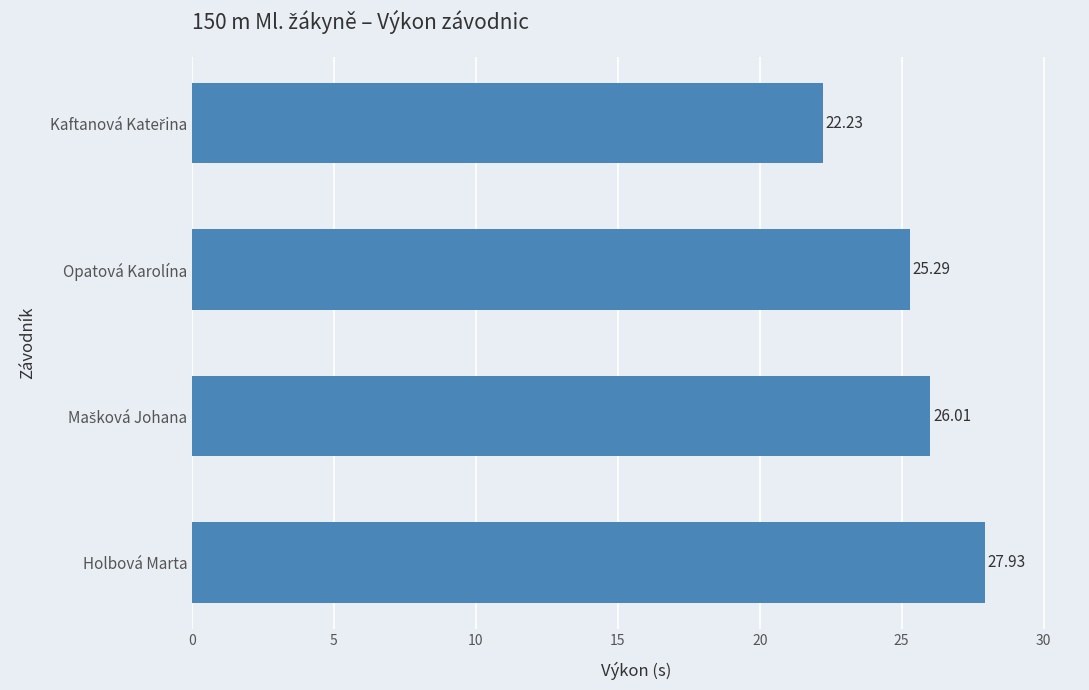

What is the difference between the second highest and minimum values?

3.8